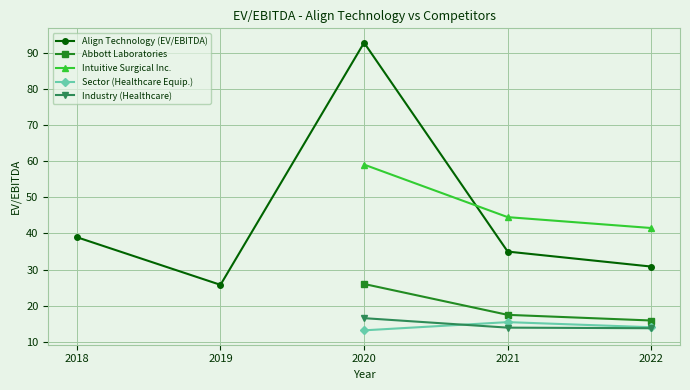

True or false: Abbott Laboratories has more than 2 points higher than both neighbors.

False